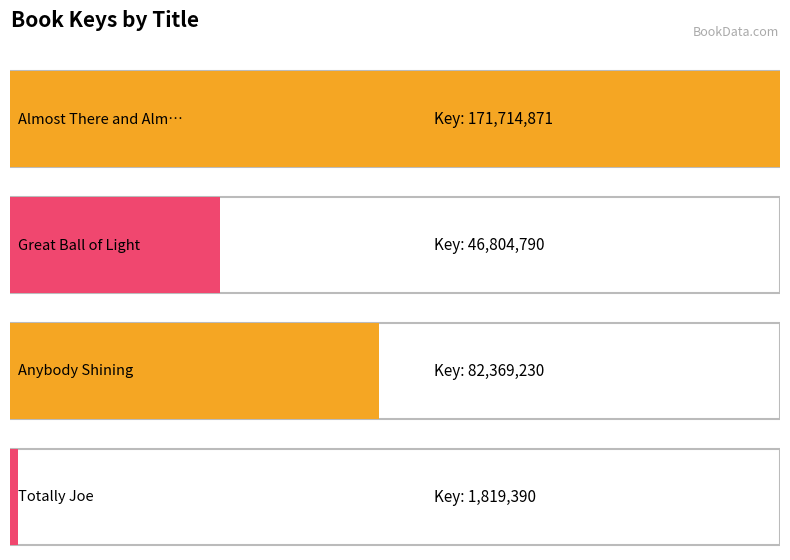

What value does the data have at Great Ball of Light?

46804790